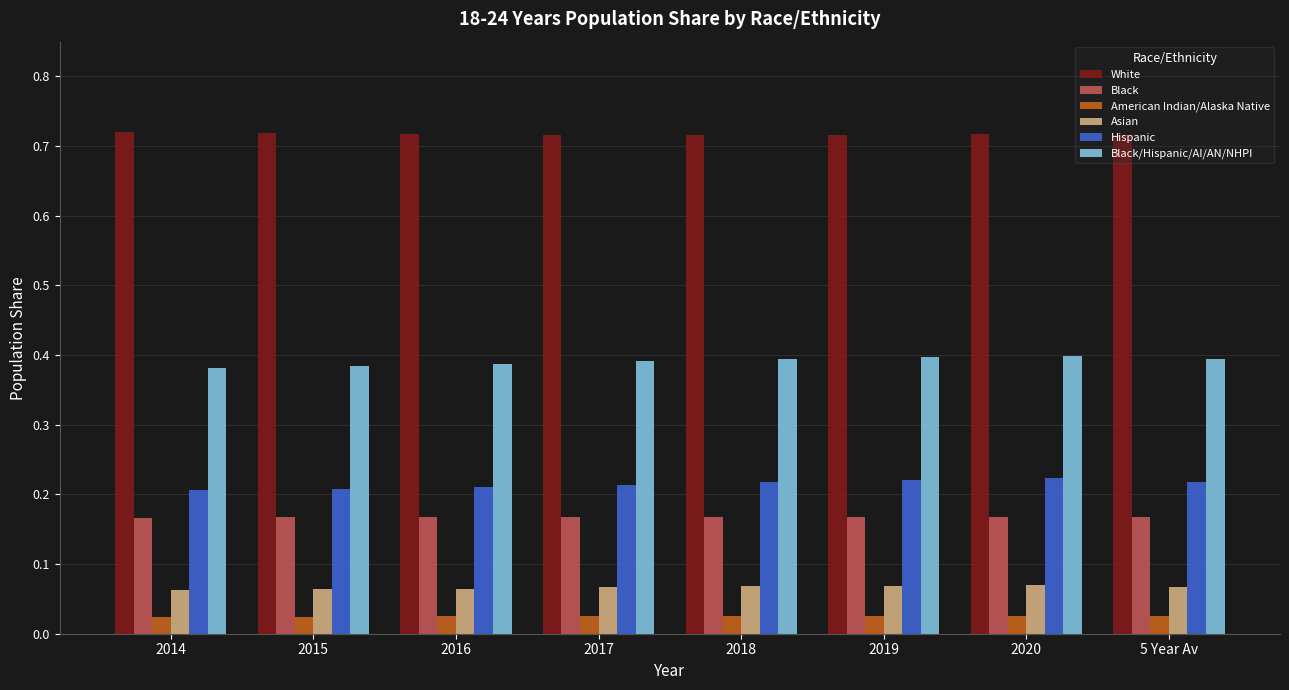

List the series in order of their peak value, lowest first.

American Indian/Alaska Native, Asian, Black, Hispanic, Black/Hispanic/AI/AN/NHPI, White